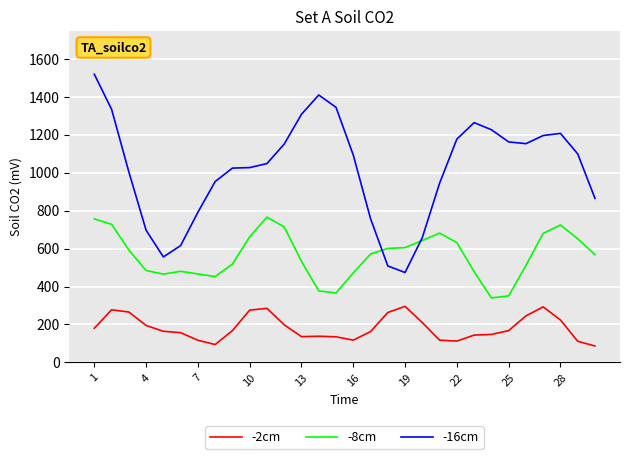

Rank the series by their average value, from highest to lowest.

-16cm, -8cm, -2cm